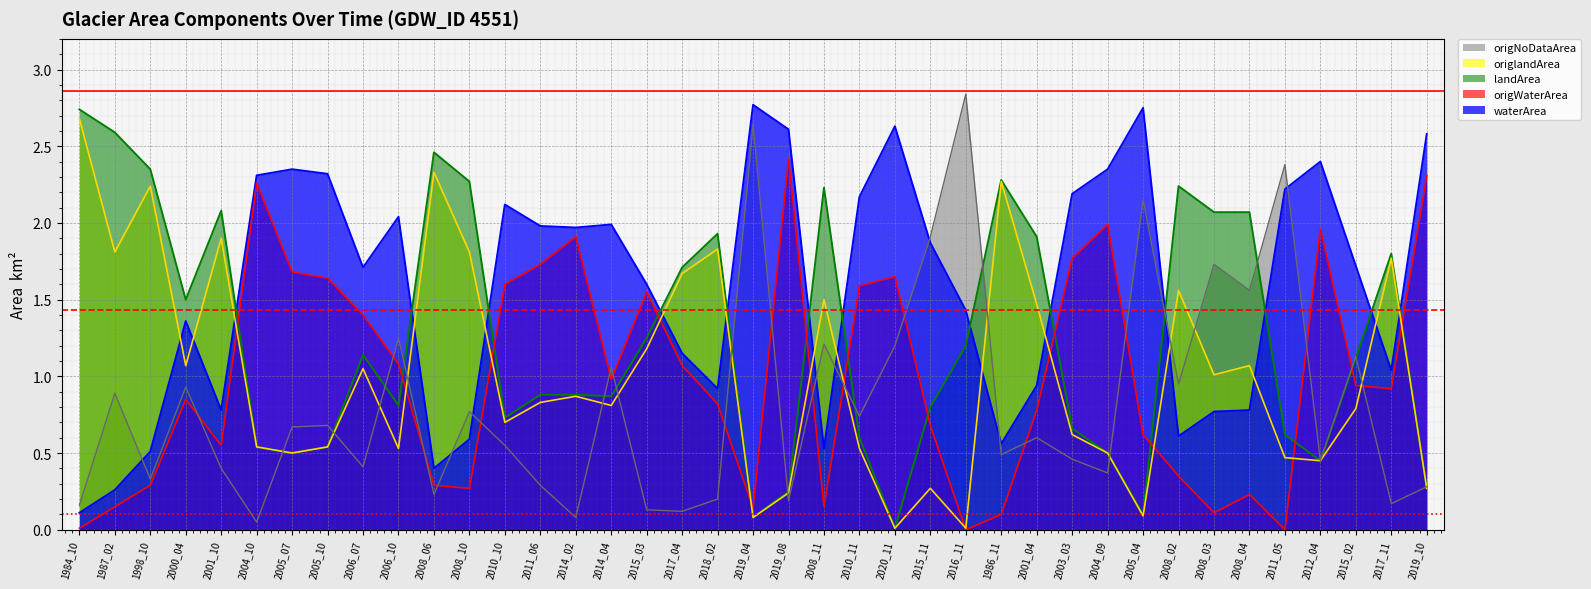

Between 2018_02 and 2008_03, which is larger?

2018_02